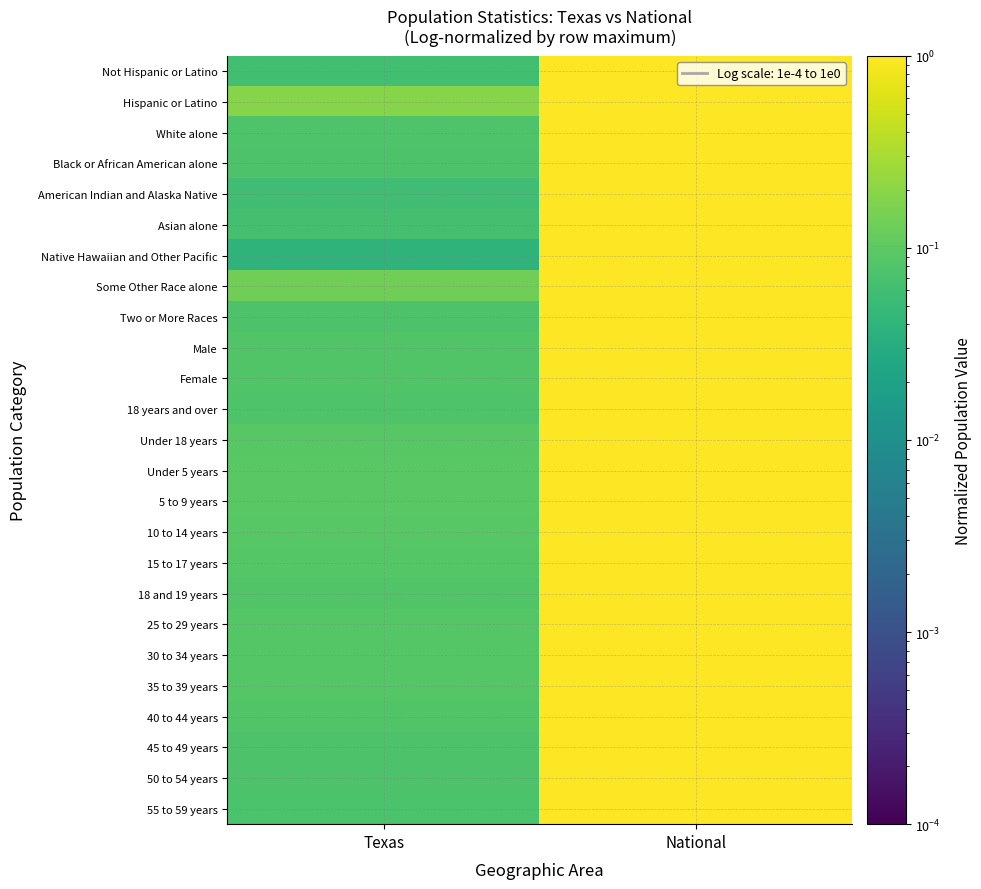

Reading left to right, list all the values displayed in this chart.

Not Hispanic or Latino: Texas=0.1	National=1.0
Hispanic or Latino: Texas=0.2	National=1.0
White alone: Texas=0.1	National=1.0
Black or African American alone: Texas=0.1	National=1.0
American Indian and Alaska Native: Texas=0.1	National=1.0
Asian alone: Texas=0.1	National=1.0
Native Hawaiian and Other Pacific: Texas=0.0	National=1.0
Some Other Race alone: Texas=0.1	National=1.0
Two or More Races: Texas=0.1	National=1.0
Male: Texas=0.1	National=1.0
Female: Texas=0.1	National=1.0
18 years and over: Texas=0.1	National=1.0
Under 18 years: Texas=0.1	National=1.0
Under 5 years: Texas=0.1	National=1.0
5 to 9 years: Texas=0.1	National=1.0
10 to 14 years: Texas=0.1	National=1.0
15 to 17 years: Texas=0.1	National=1.0
18 and 19 years: Texas=0.1	National=1.0
25 to 29 years: Texas=0.1	National=1.0
30 to 34 years: Texas=0.1	National=1.0
35 to 39 years: Texas=0.1	National=1.0
40 to 44 years: Texas=0.1	National=1.0
45 to 49 years: Texas=0.1	National=1.0
50 to 54 years: Texas=0.1	National=1.0
55 to 59 years: Texas=0.1	National=1.0